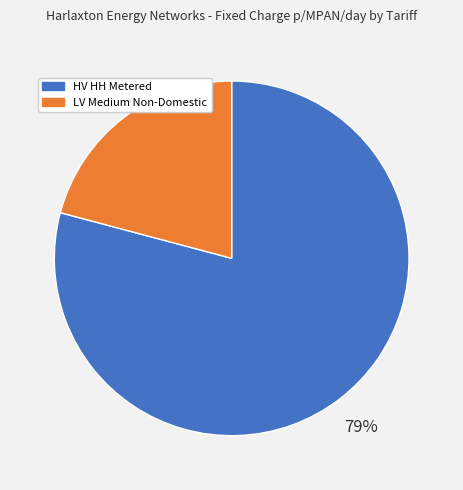

To the nearest percent, what is the average slice percentage?

50%